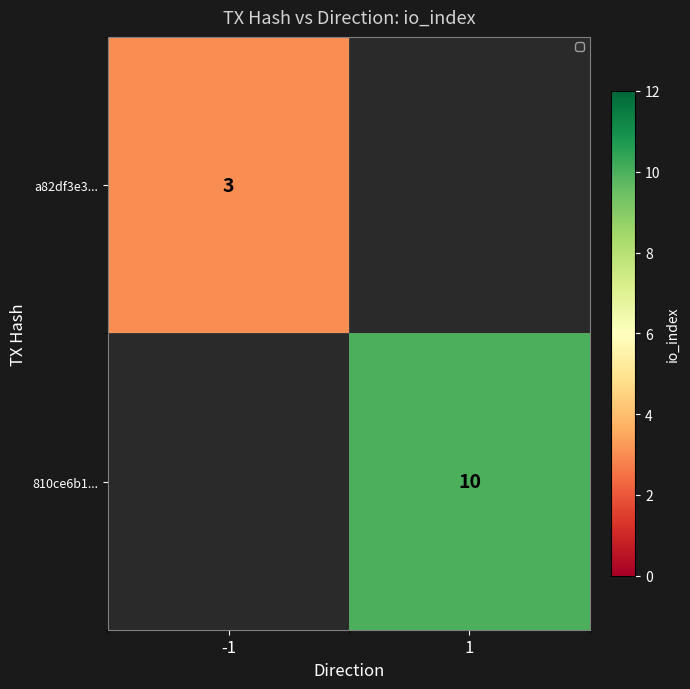

Is it true that a82df3e3... equals 3 at -1?

True